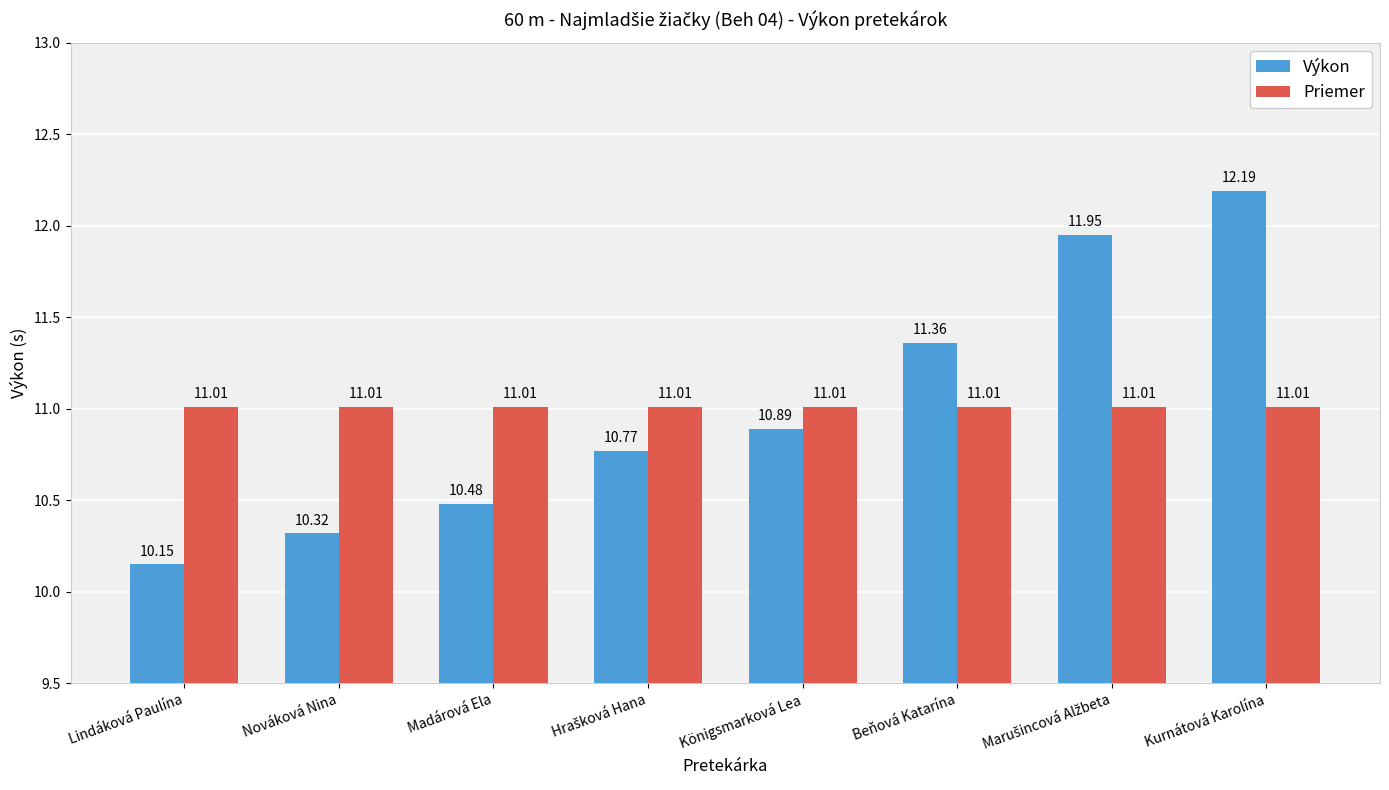

List the series in order of their overall mean, highest first.

Výkon, Priemer